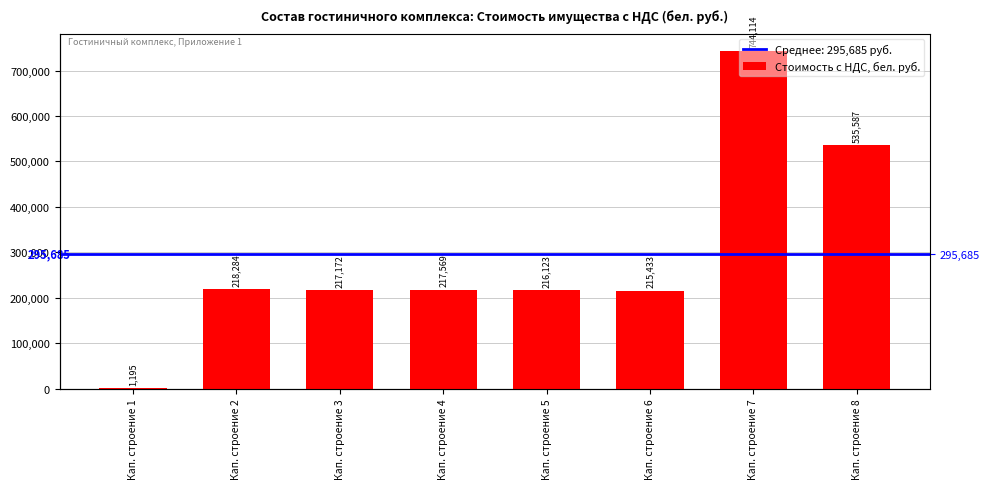

How many distinct data groups are displayed?

1